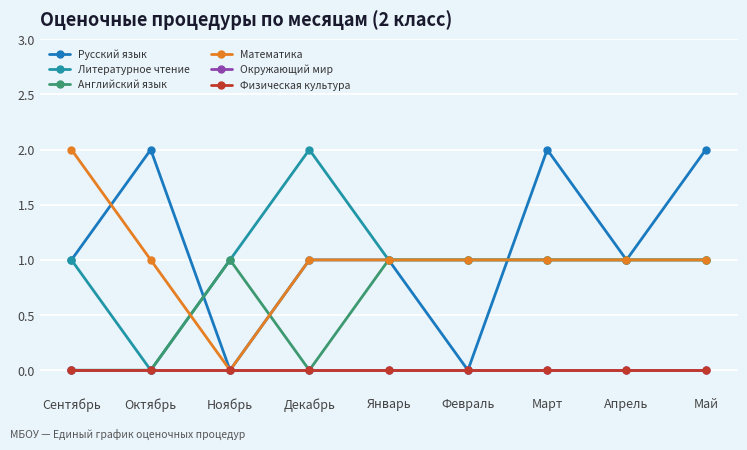

How many data points in Литературное чтение are less than 1?

1